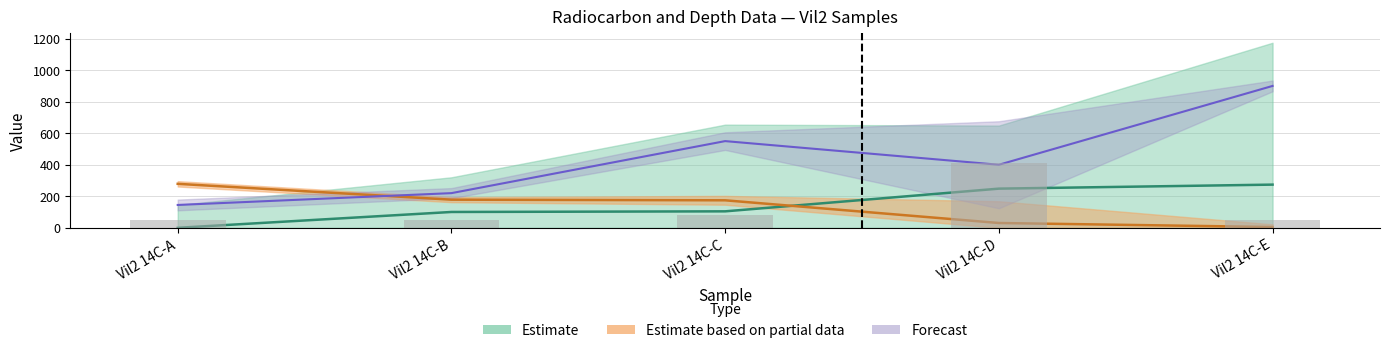

Which category has the highest value in the mm/top series?

Vil2 14C-E